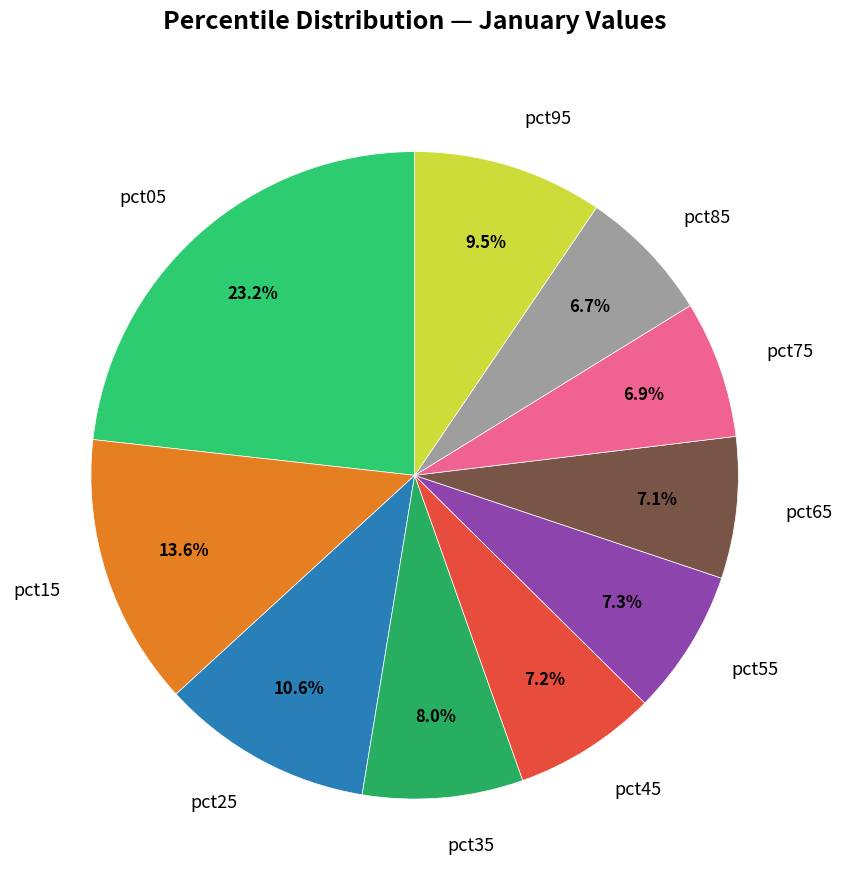

What portion of the pie excludes pct75?

93.1%